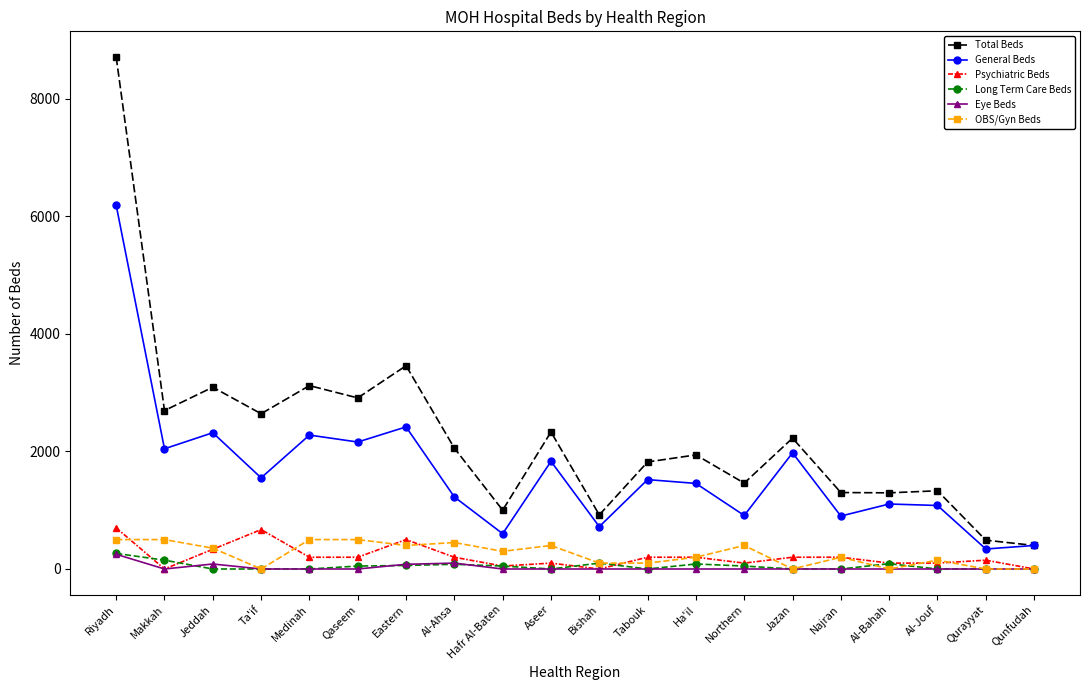

Is the value of Total Beds at Al-Jouf greater than the value of Eye Beds at Najran?

Yes